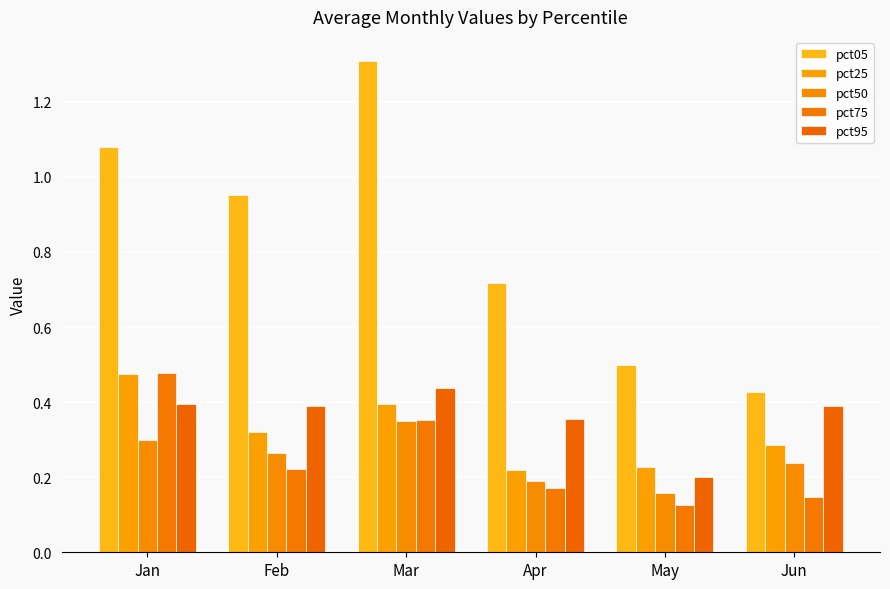

Reading left to right, transcribe all the data shown in this chart.

pct05: Jan=1.1	Feb=1.0	Mar=1.3	Apr=0.7	May=0.5	Jun=0.4
pct25: Jan=0.5	Feb=0.3	Mar=0.4	Apr=0.2	May=0.2	Jun=0.3
pct50: Jan=0.3	Feb=0.3	Mar=0.3	Apr=0.2	May=0.2	Jun=0.2
pct75: Jan=0.5	Feb=0.2	Mar=0.4	Apr=0.2	May=0.1	Jun=0.1
pct95: Jan=0.4	Feb=0.4	Mar=0.4	Apr=0.4	May=0.2	Jun=0.4